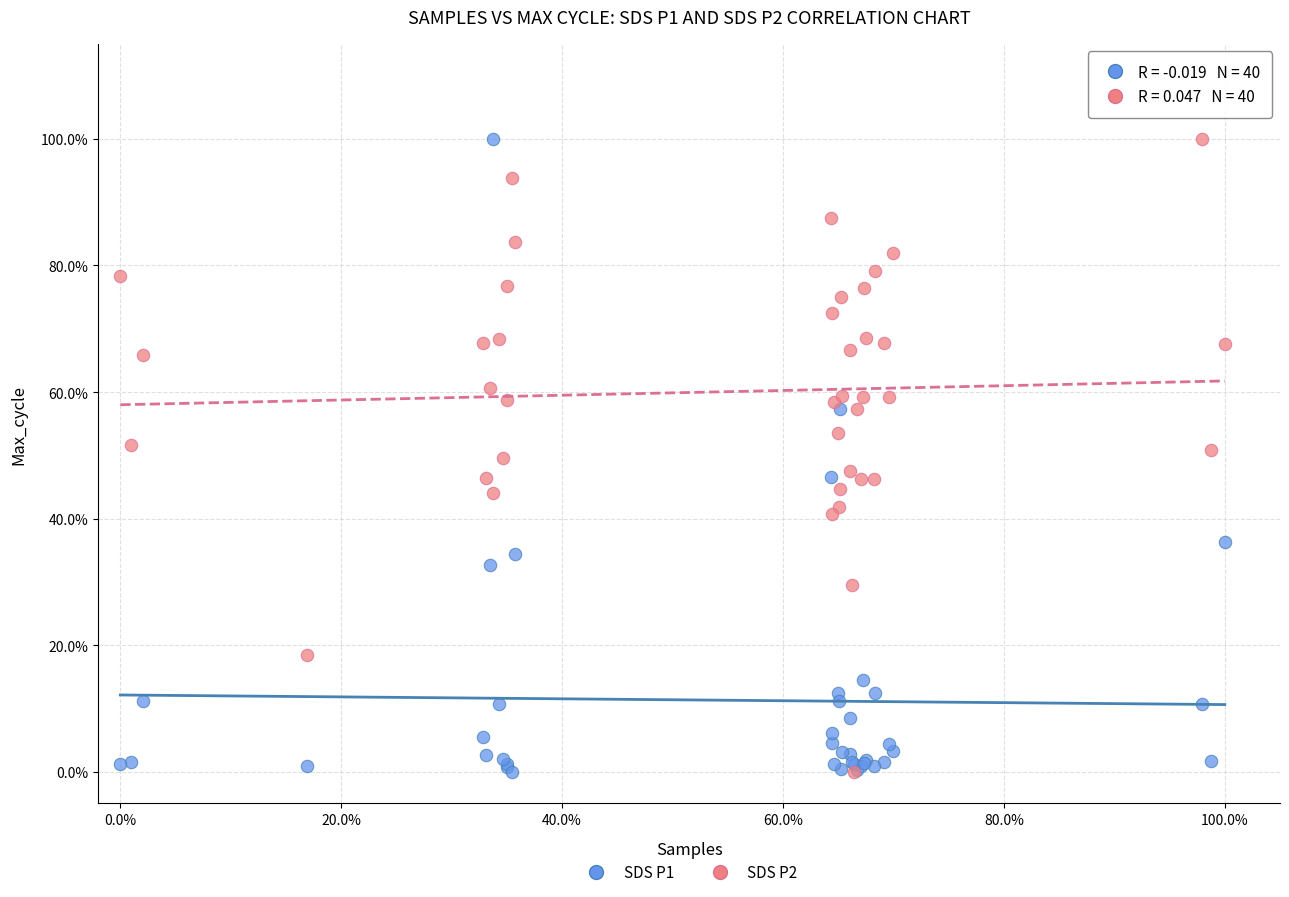

What are all the series names shown in the legend?

SDS P1, SDS P2